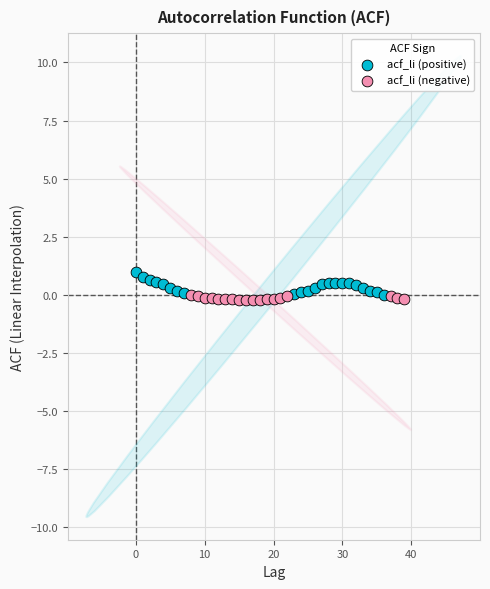

Which series has the largest Y range (max minus min)?

acf_li (positive)